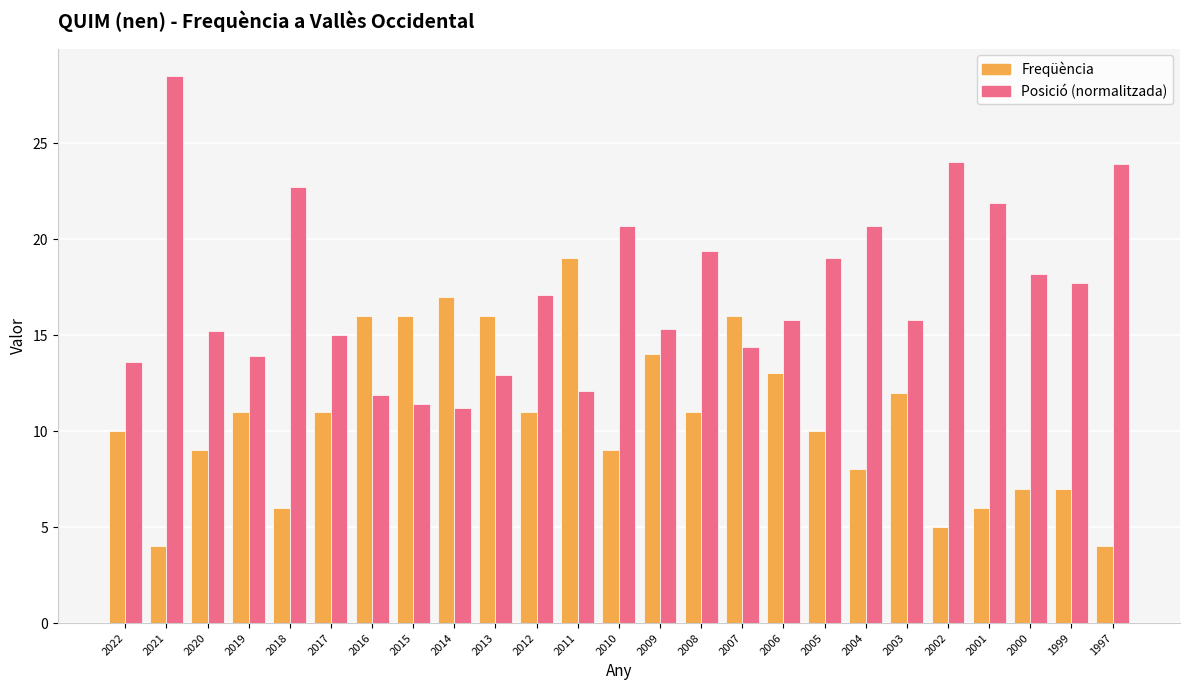

What is the difference between the maximum and minimum values in the Posició (normalitzada) series?

17.3